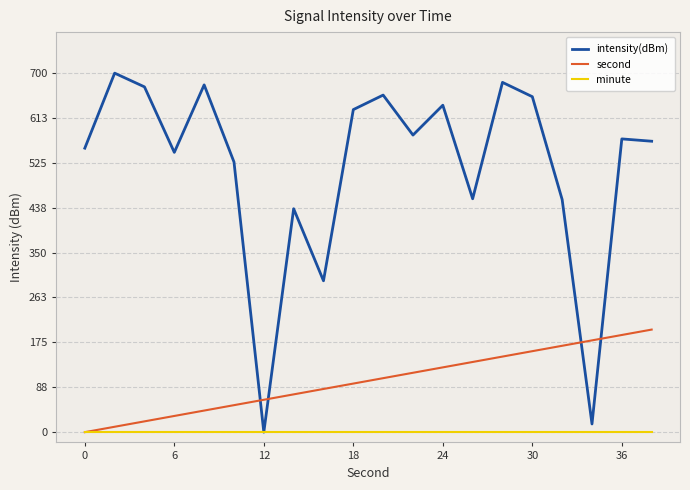

How many times do second and intensity(dBm) cross each other?

4